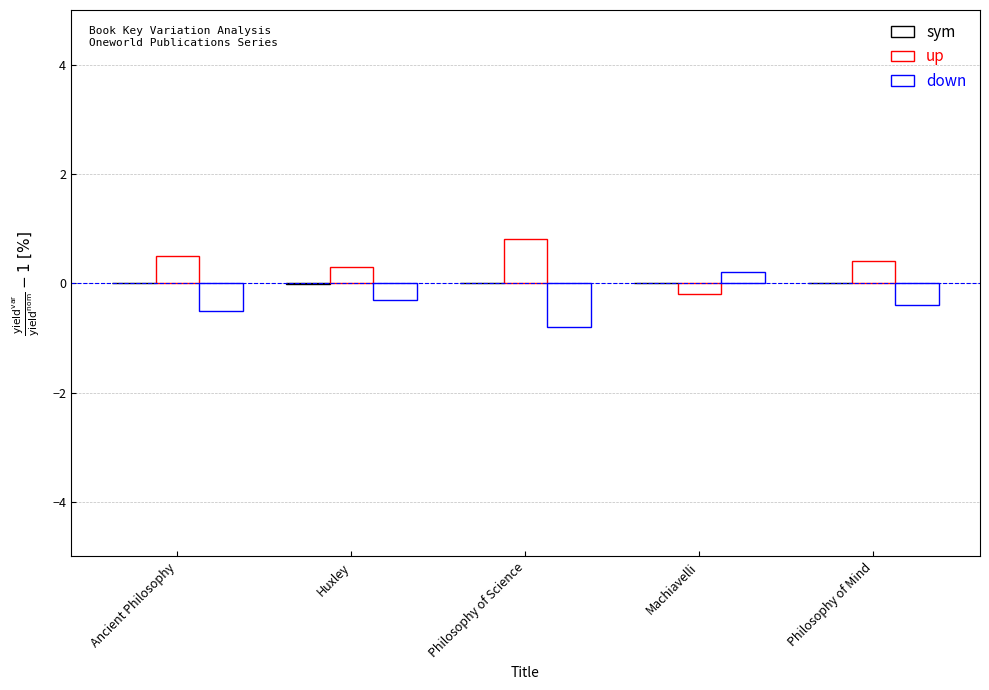

Is it true that up equals 0.4 at Philosophy of Mind?

True